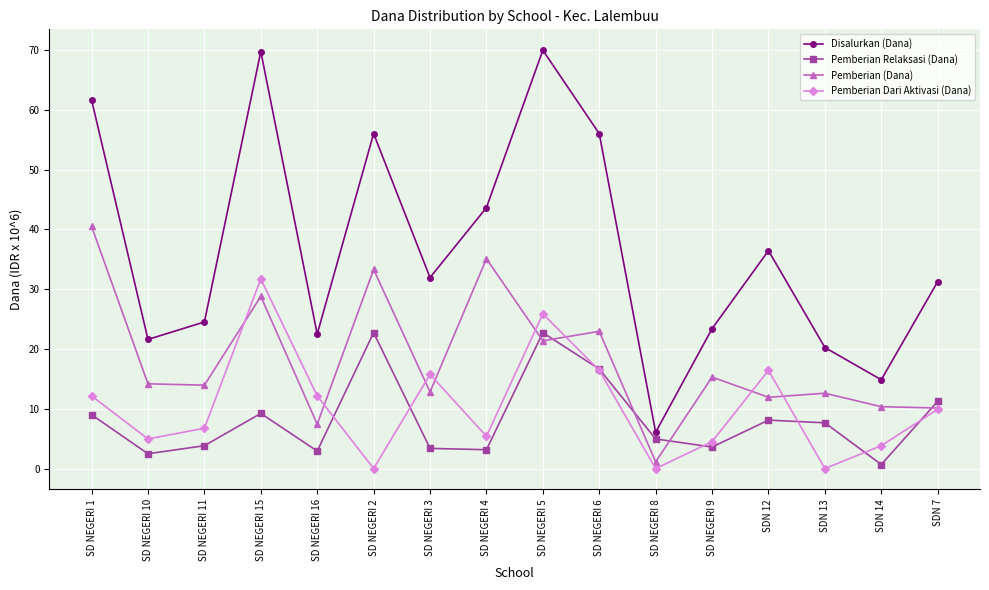

In Pemberian Relaksasi (Dana), how many points are lower than both neighbors (excluding endpoints)?

5